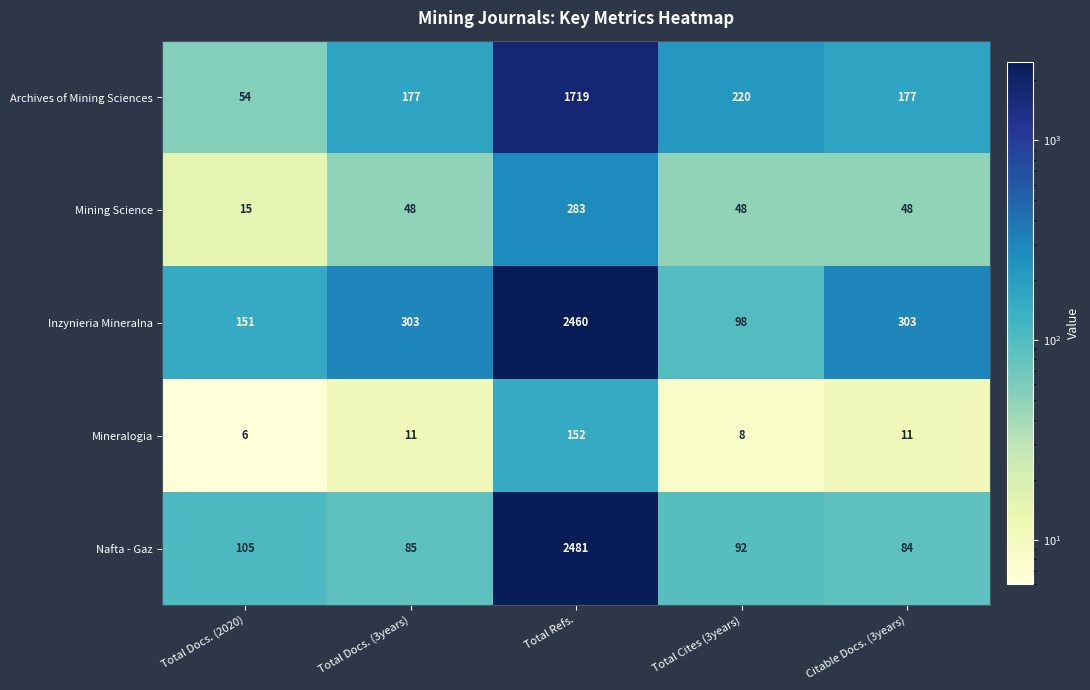

At Total Docs. (3years), list the series in order from smallest to largest.

Mineralogia, Mining Science, Nafta - Gaz, Archives of Mining Sciences, Inzynieria Mineralna